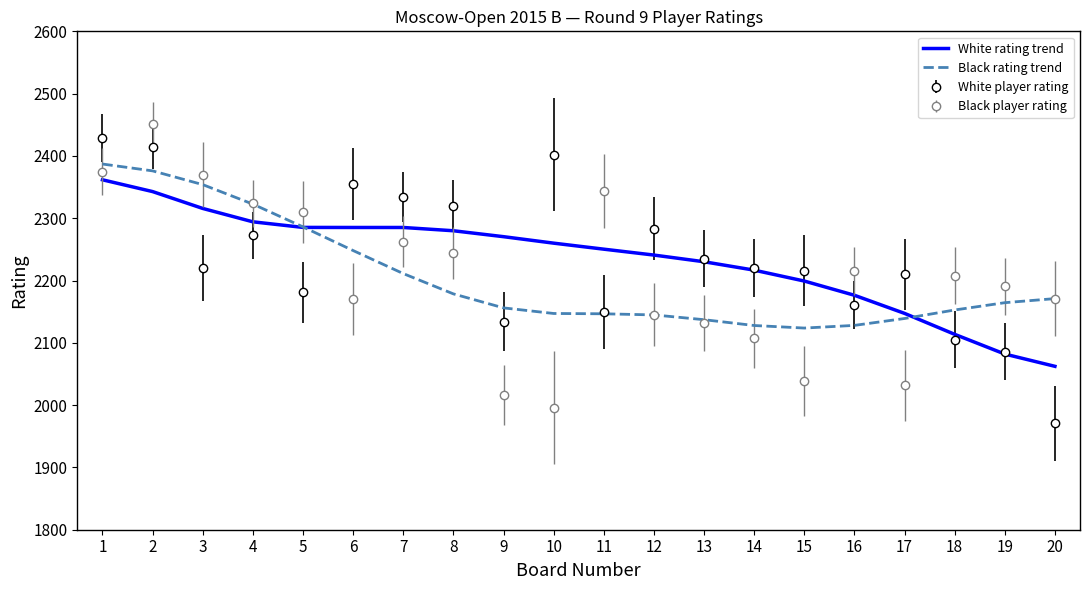

After their last crossing, which series has the higher values: White rating trend or Black rating trend?

Black rating trend